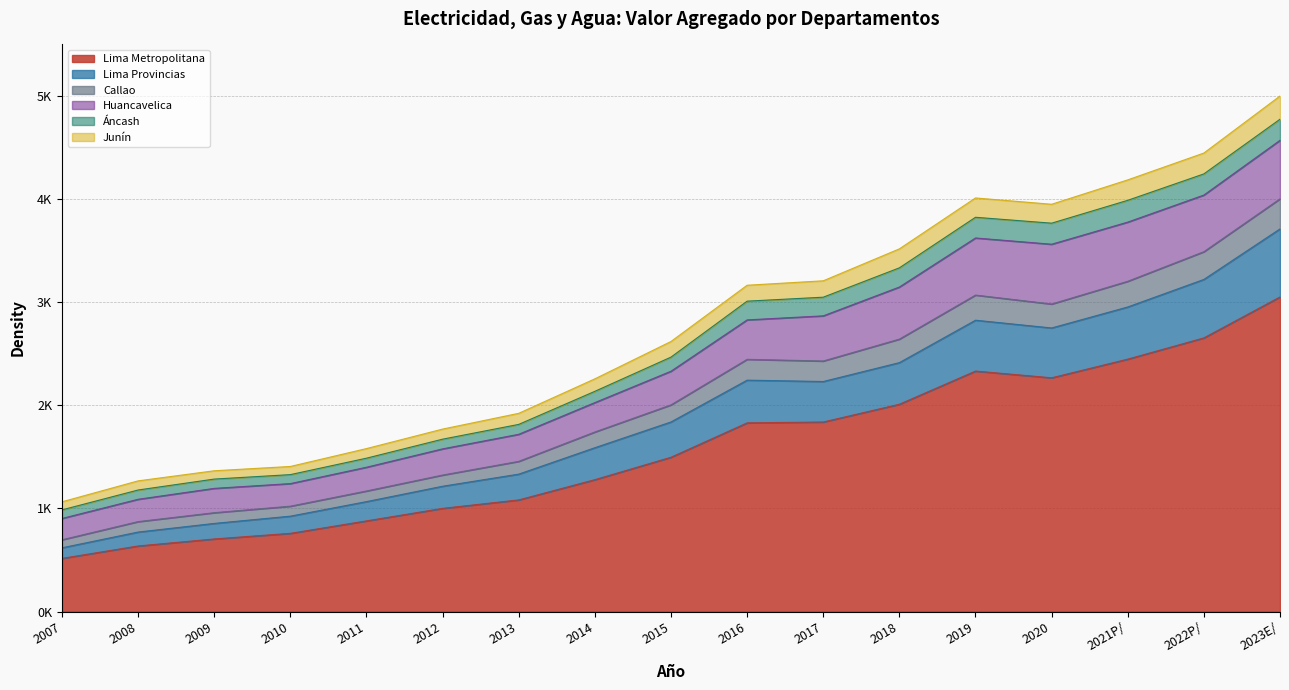

Does the chart display data point markers on the line(s)?

No